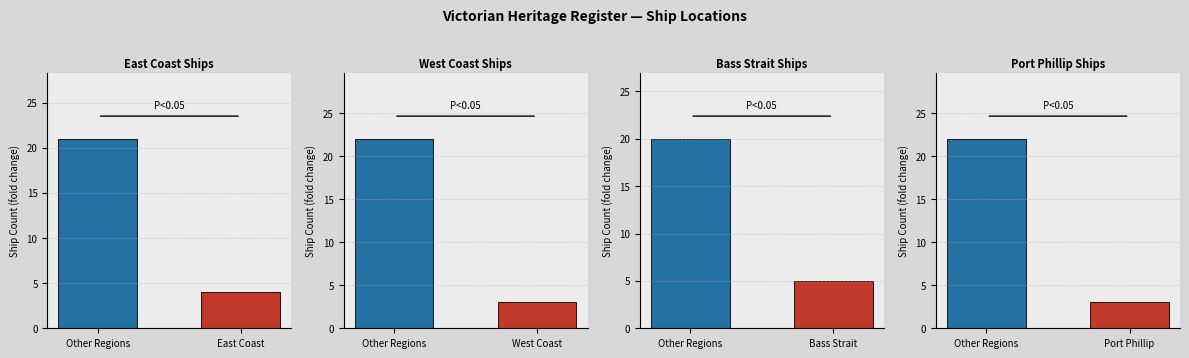

Rank the series at East Coast from lowest to highest value.

West Coast Ships, Port Phillip Ships, East Coast Ships, Bass Strait Ships